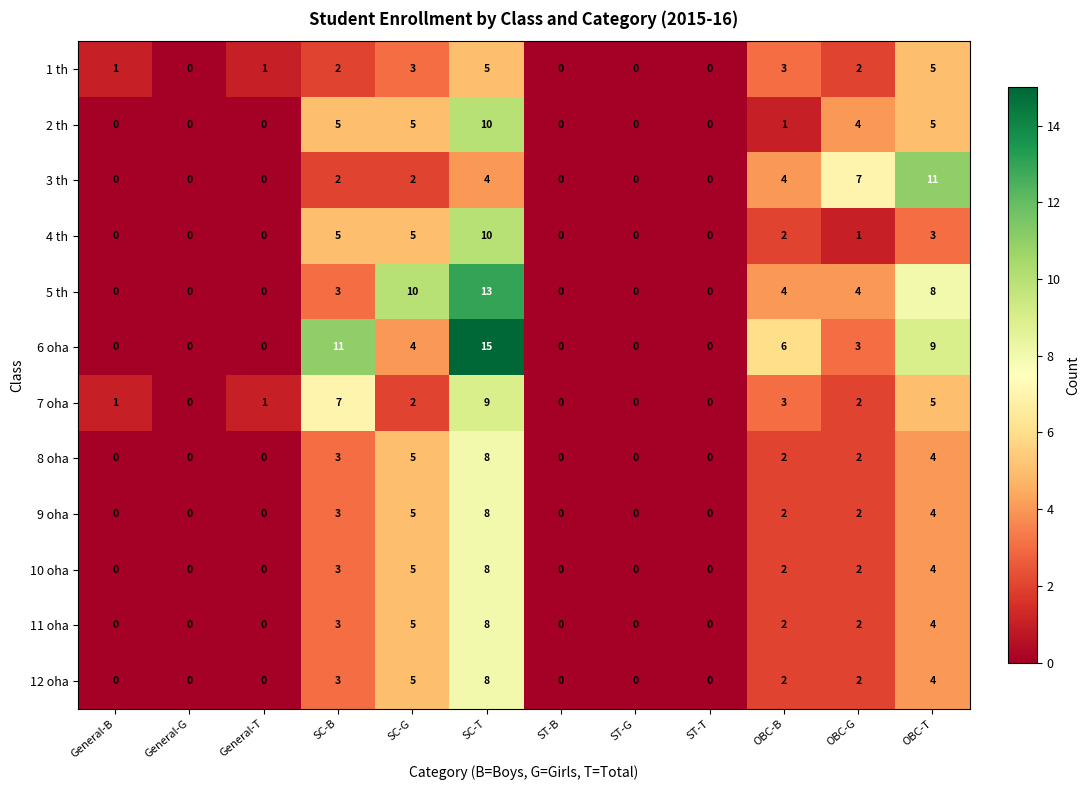

What is the maximum value shown in the chart?

15